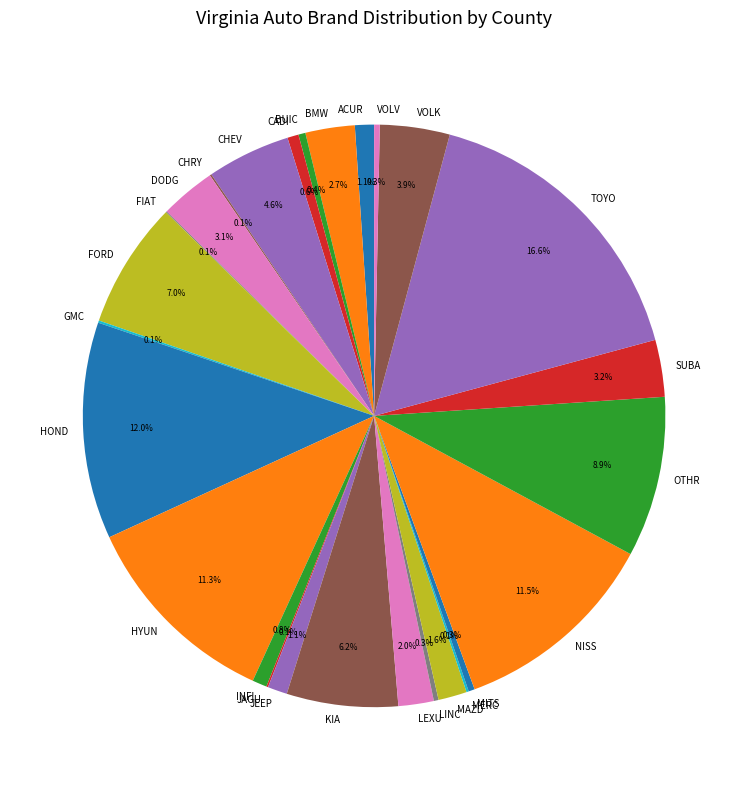

What portion of the pie excludes BUIC?

99.6%